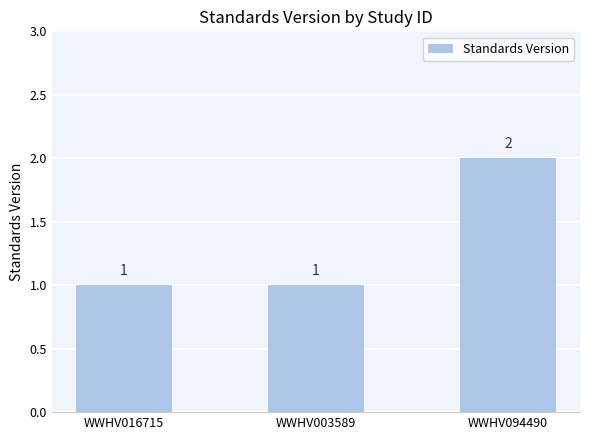

Reading left to right, list all the values displayed in this chart.

1	1	2